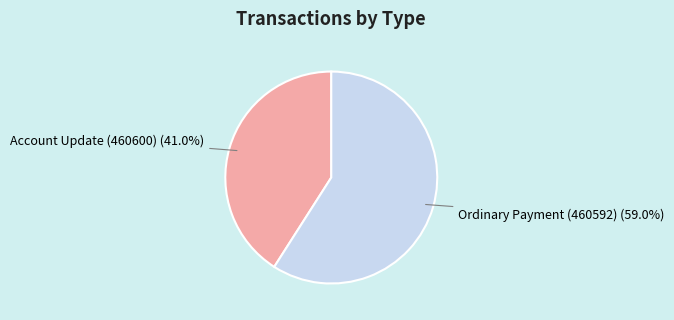

Is there a majority slice in this chart?

Yes